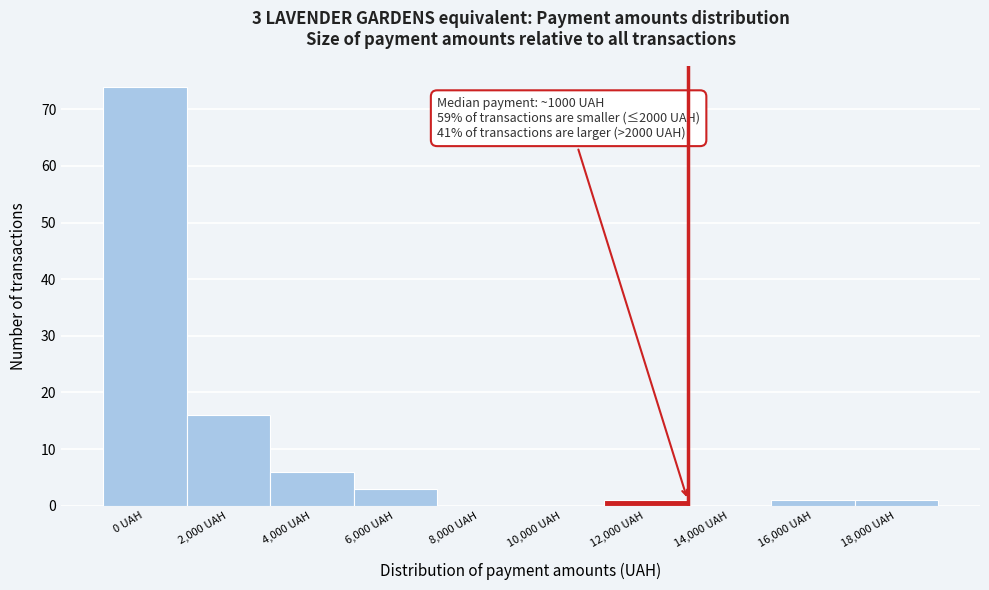

Reading left to right, transcribe all the data shown in this chart.

0 UAH=74	2,000 UAH=16	4,000 UAH=6	6,000 UAH=3	8,000 UAH=0	10,000 UAH=0	12,000 UAH=1	14,000 UAH=0	16,000 UAH=1	18,000 UAH=1